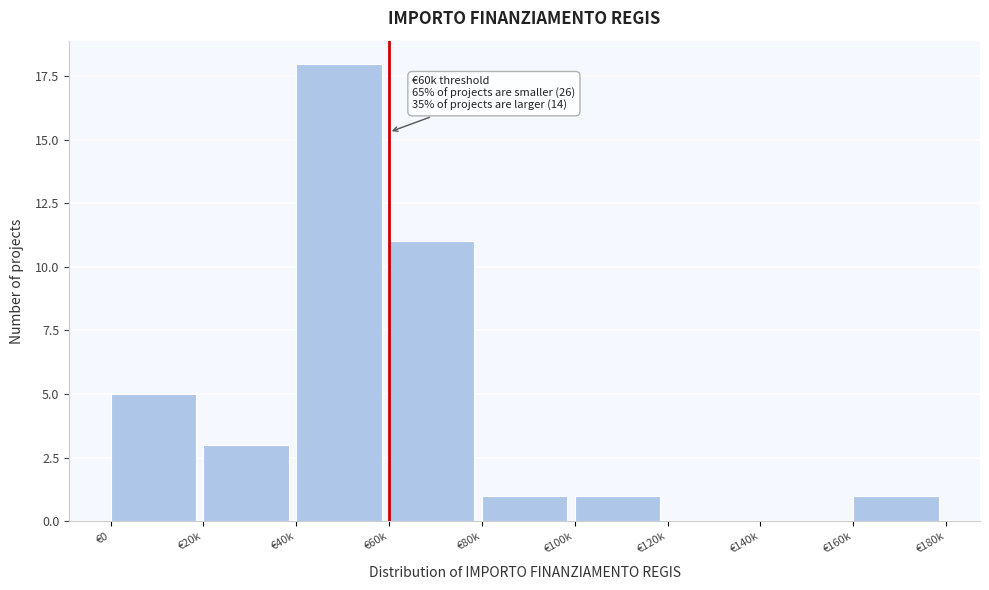

Reading left to right, extract all data points from this chart.

€0=5	€20k=3	€40k=18	€60k=11	€80k=1	€100k=1	€120k=0	€140k=0	€160k=1